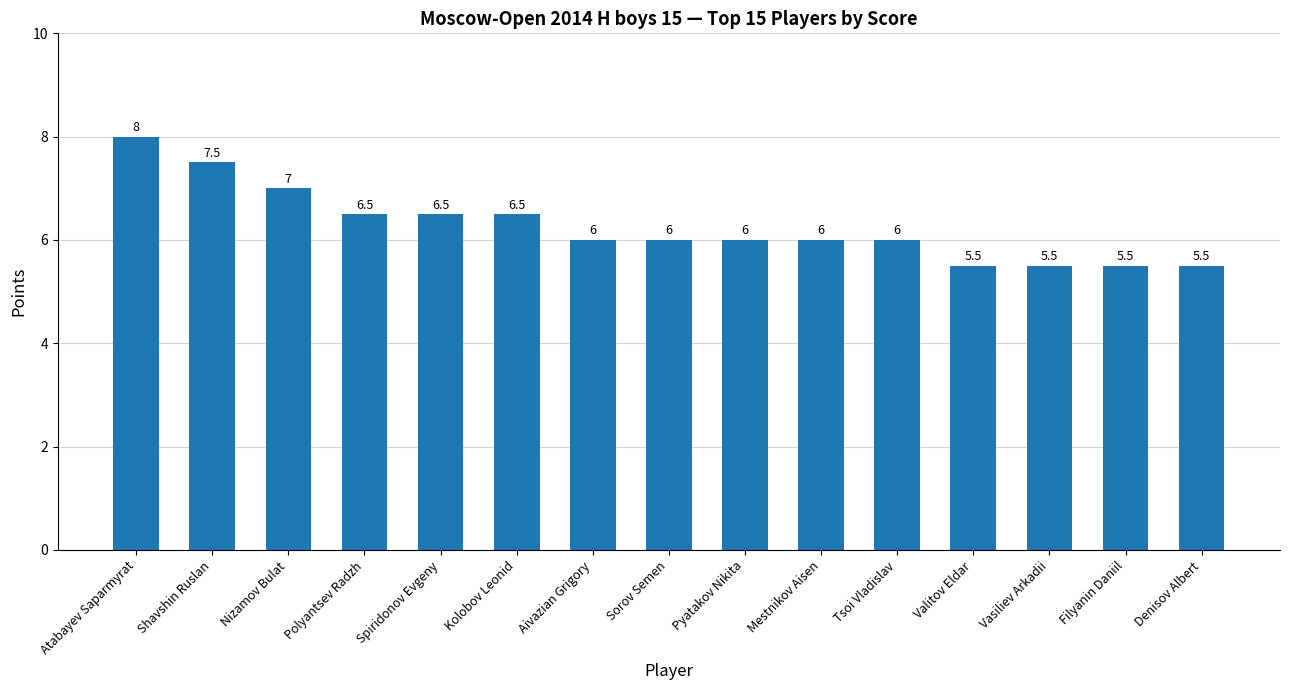

The value at Pyatakov Nikita is 6.0. True or false?

True